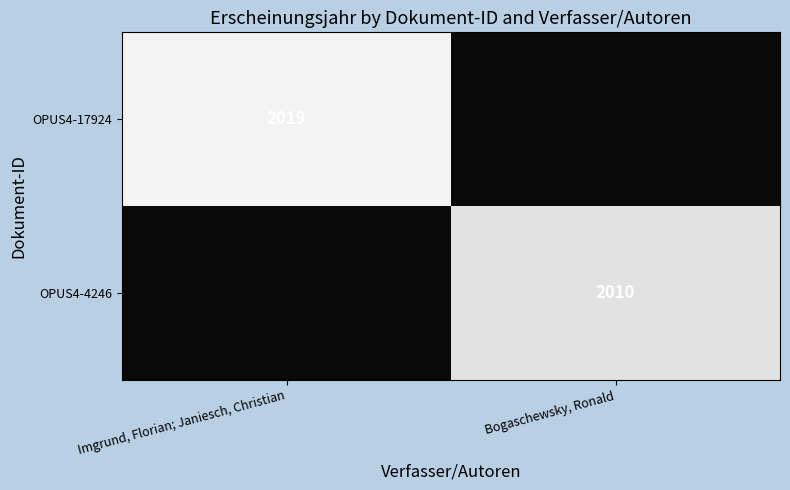

The OPUS4-17924 series shows 2019 at Imgrund, Florian; Janiesch, Christian. True or false?

True